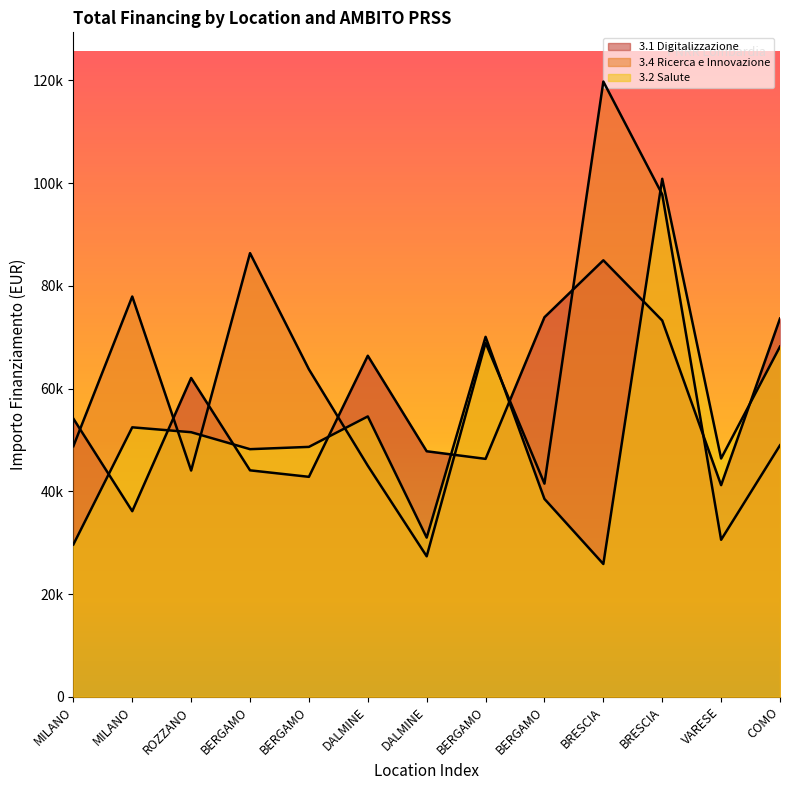

At which label does 3.2 Salute first exceed 48646?

MILANO